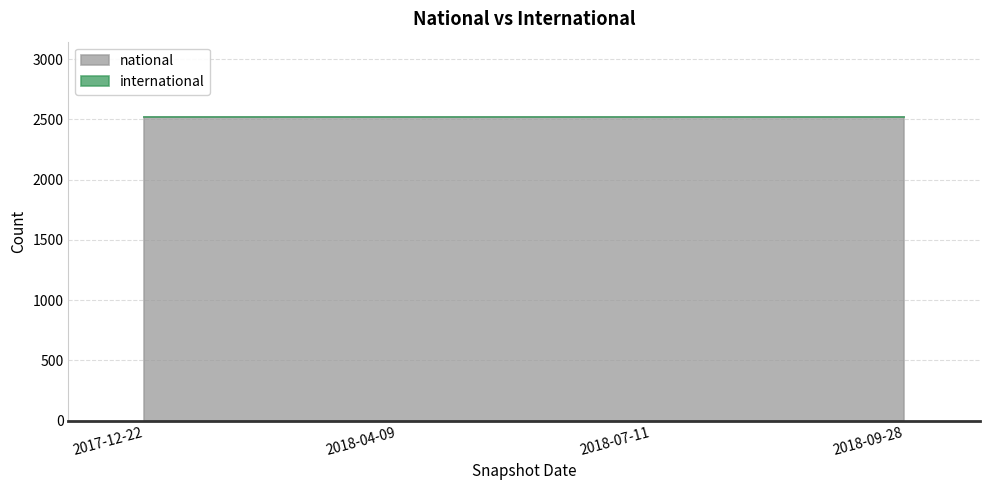

What is the highest value of the national series?

2517